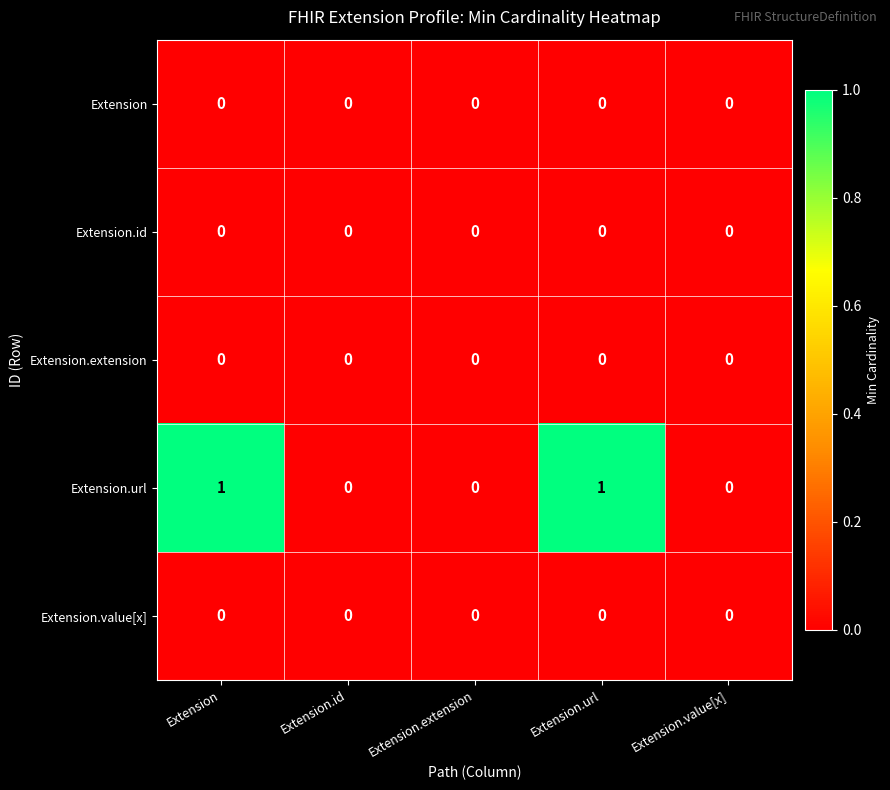

Which series changed the most between Extension and Extension.value[x]?

Extension.url